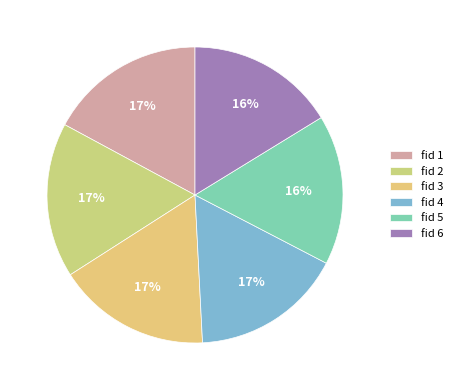

How many slices are in this pie chart?

6